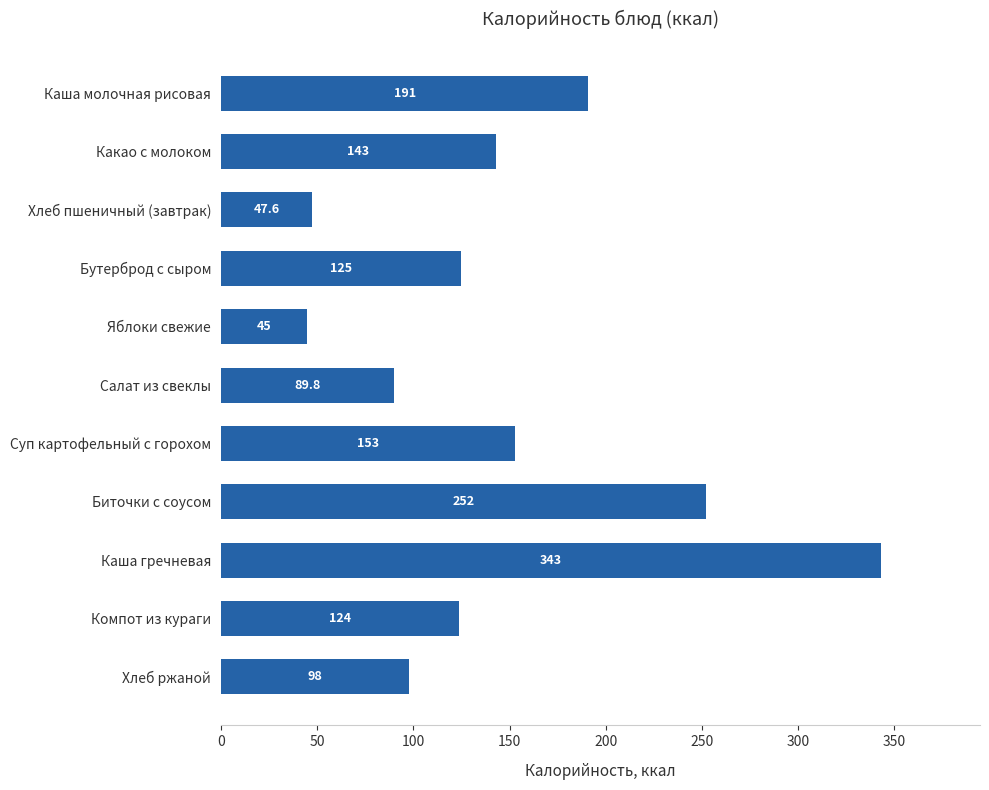

What is the value of the 9th bar from the top?

343.0